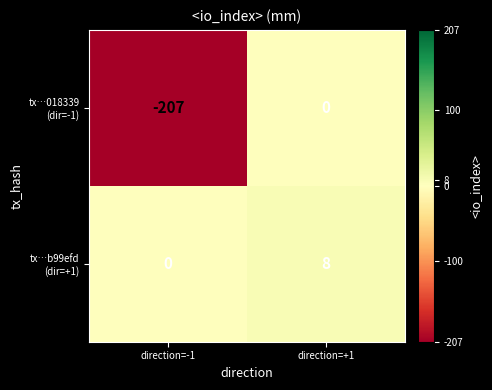

At which category is the sum across all series the highest?

direction=+1